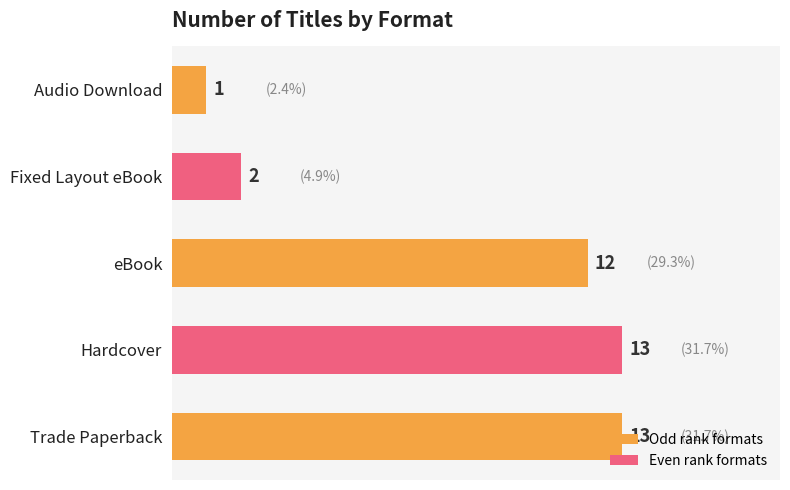

At which category does the chart reach its minimum across all series?

Audio Download